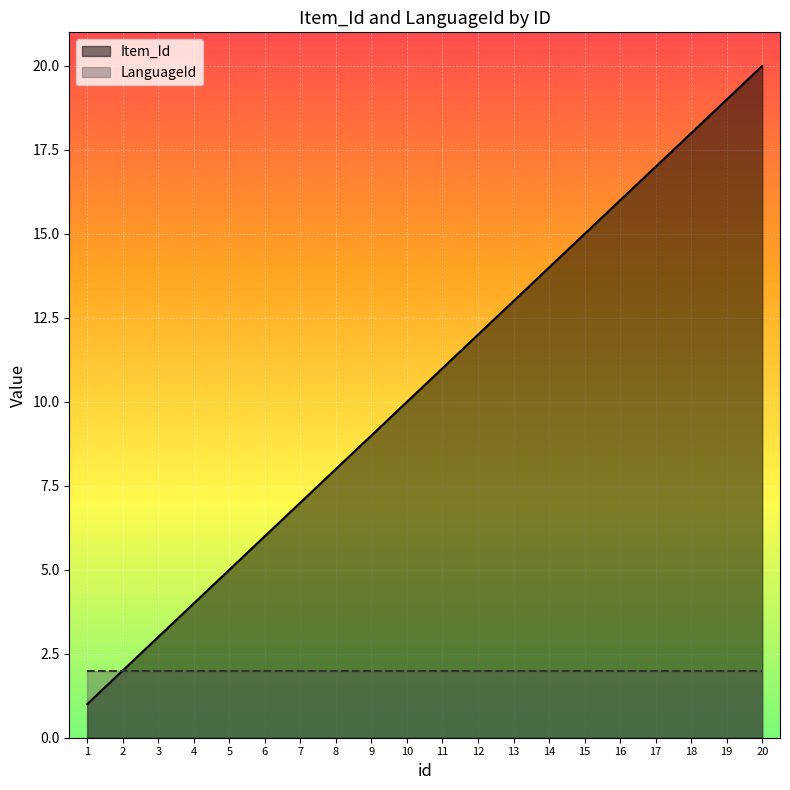

Which series has the widest spread of values?

Item_Id